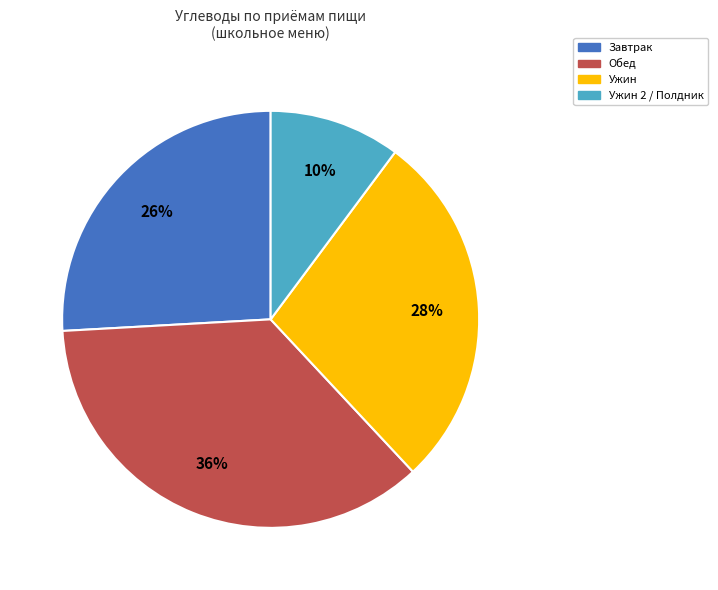

Rank the categories by value from lowest to highest.

Ужин 2 / Полдник, Завтрак, Ужин, Обед